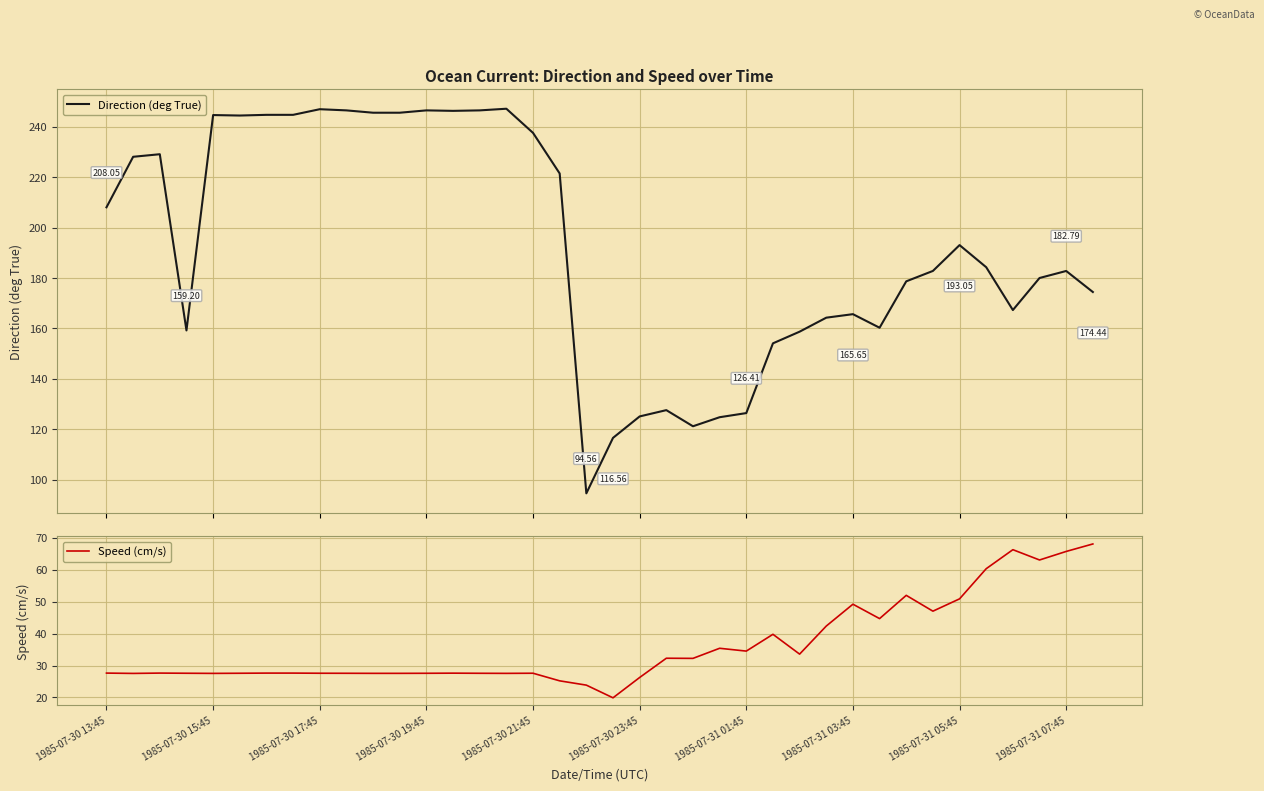

True or false: Speed (cm/s) and Direction (deg True) intersect in this chart.

False